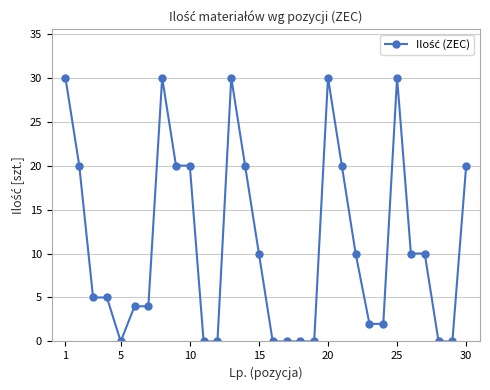

What is the value of the 25th point from the left?

30